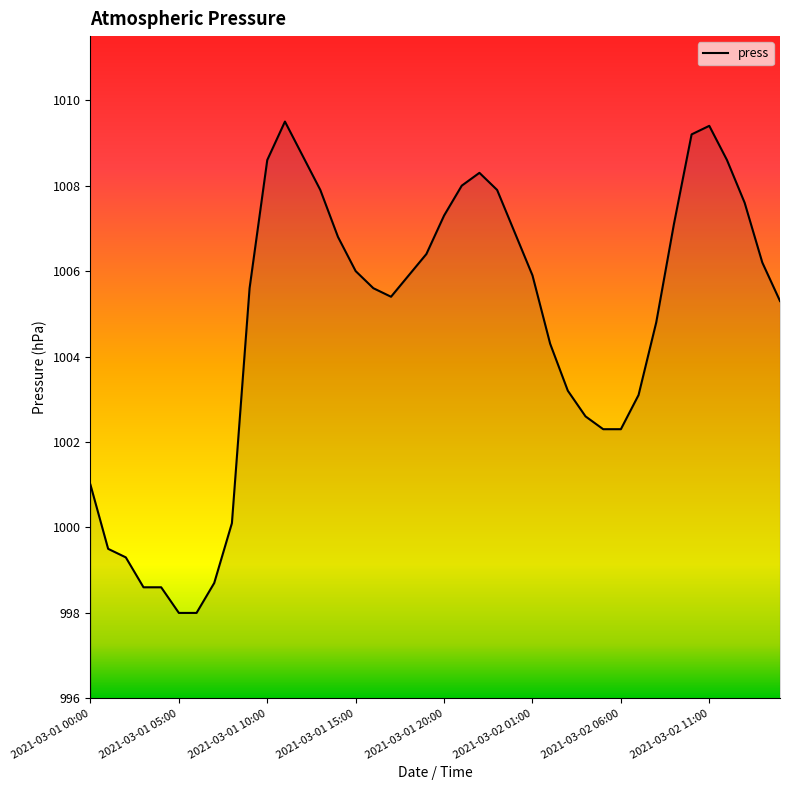

What is the maximum value shown in the chart?

1009.5